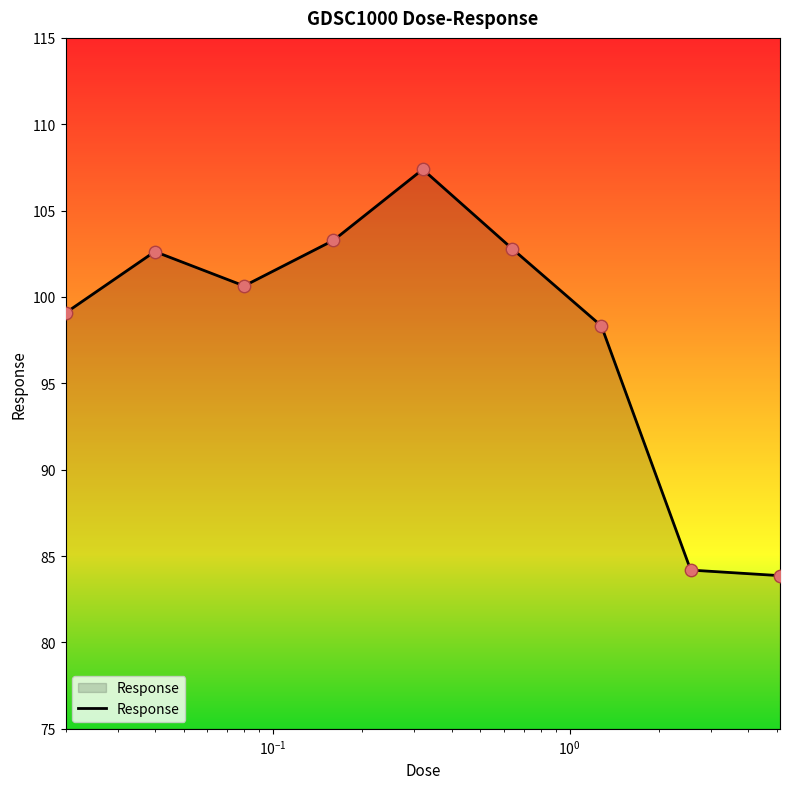

What is the difference between the maximum and minimum values?

23.5